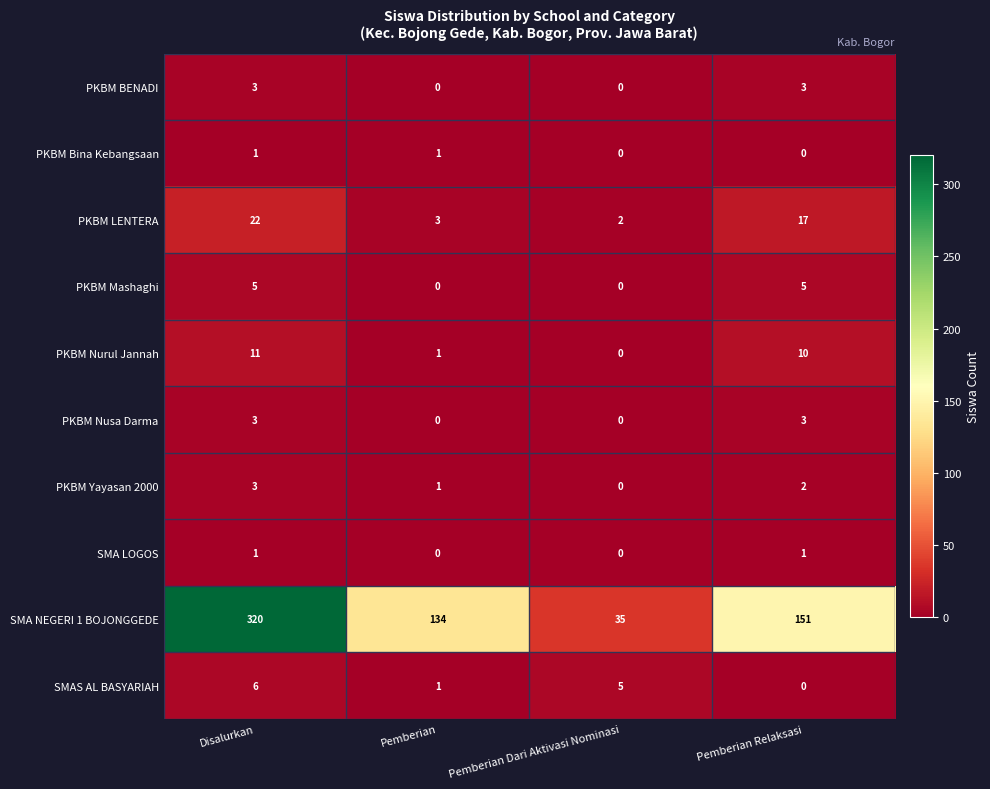

What is the spread (max minus min) of values at Pemberian Dari Aktivasi Nominasi?

35